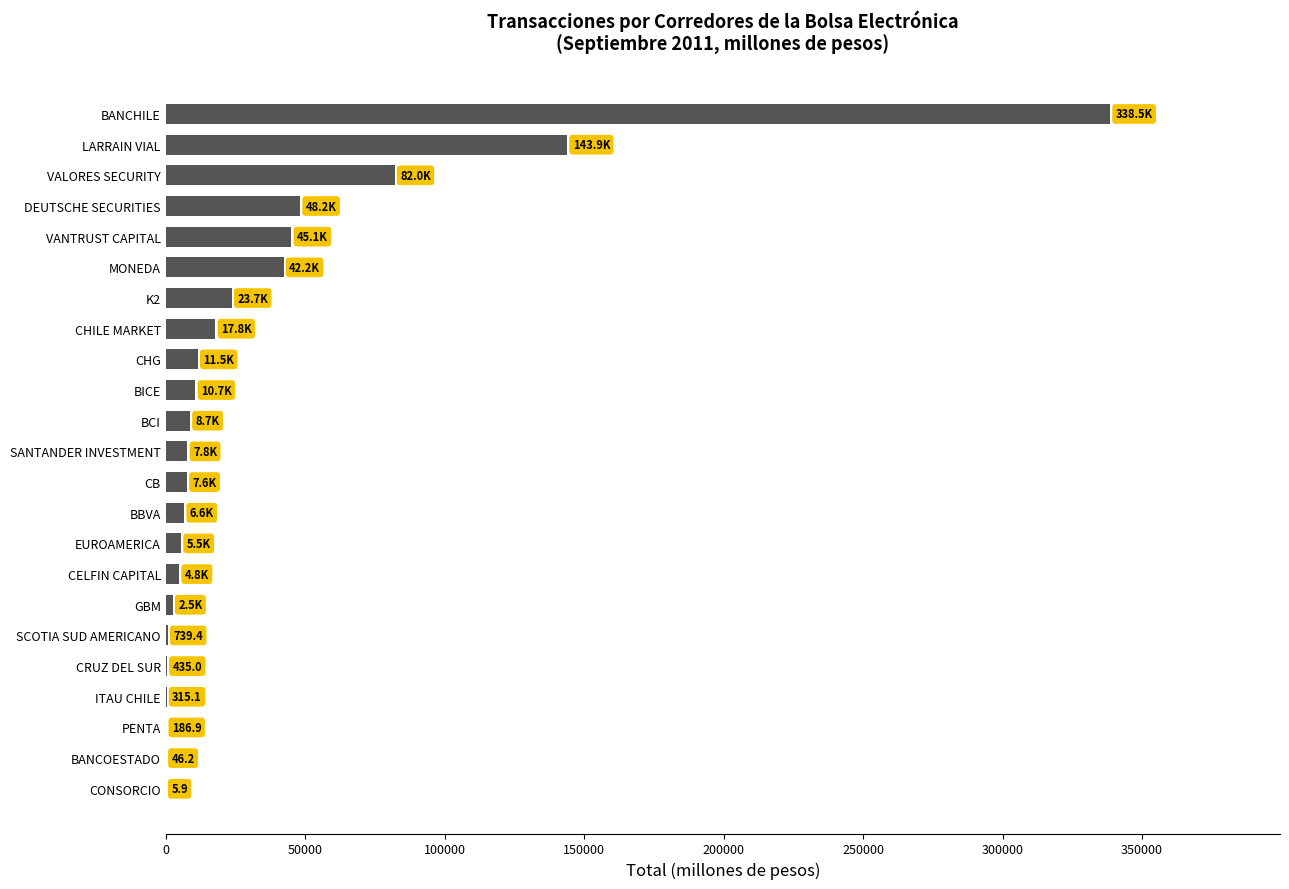

Between BANCOESTADO and VANTRUST CAPITAL, which is larger?

VANTRUST CAPITAL